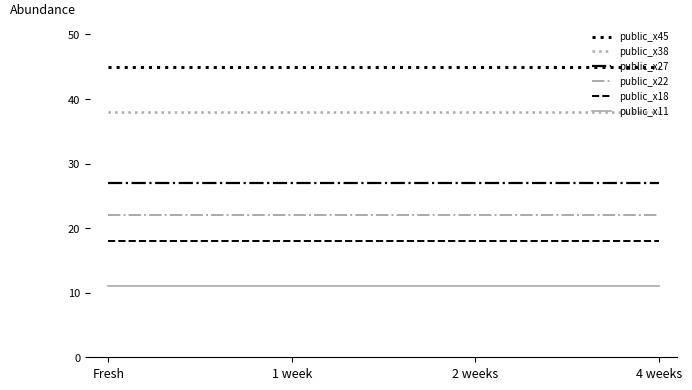

What is the total value across all series at 1 week?

161